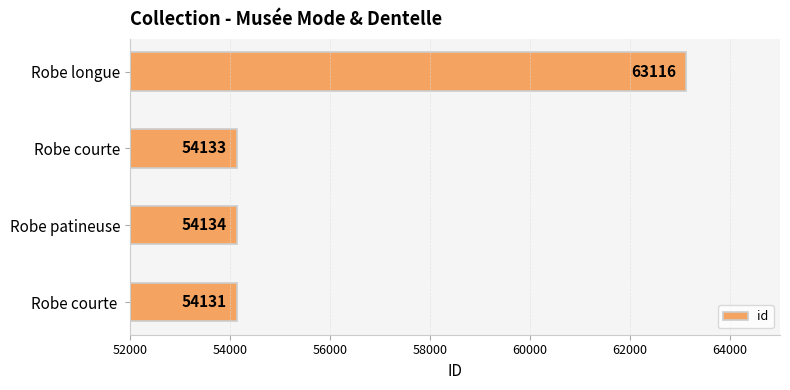

How many bars are there in total?

4